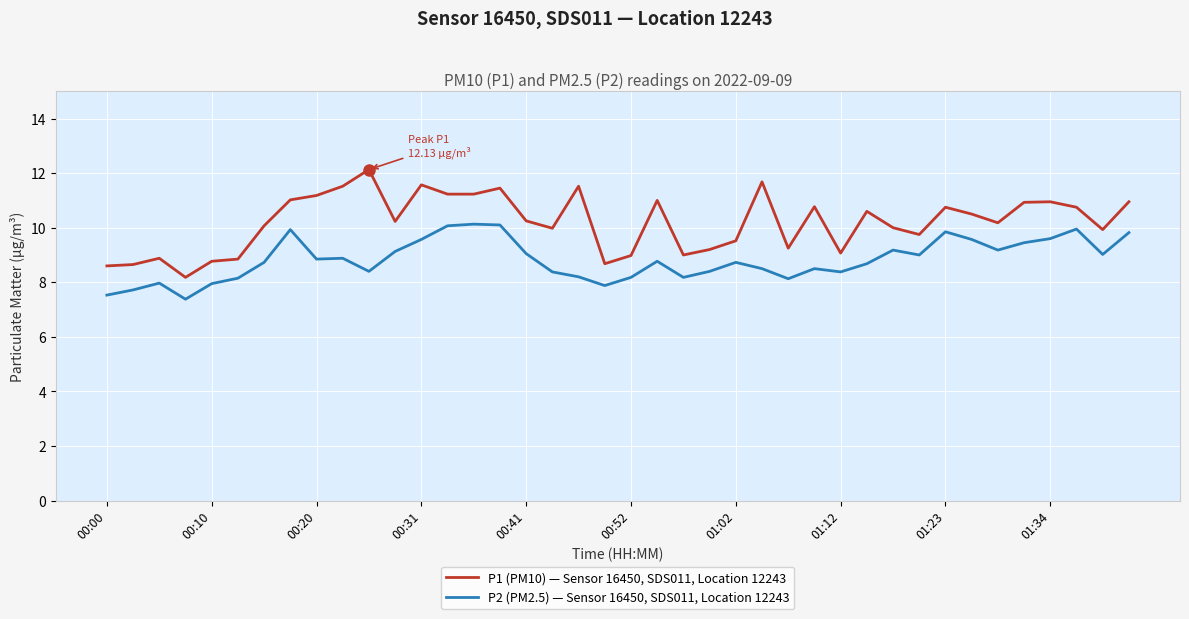

Rank the series by their maximum value, from highest to lowest.

P1 (PM10) — Sensor 16450, SDS011, Location 12243, P2 (PM2.5) — Sensor 16450, SDS011, Location 12243